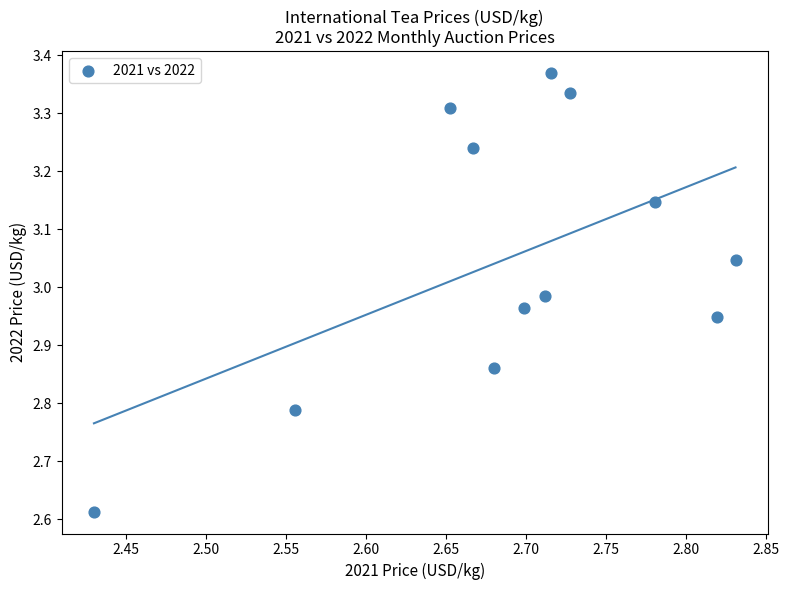

What is the average X value?

2.7